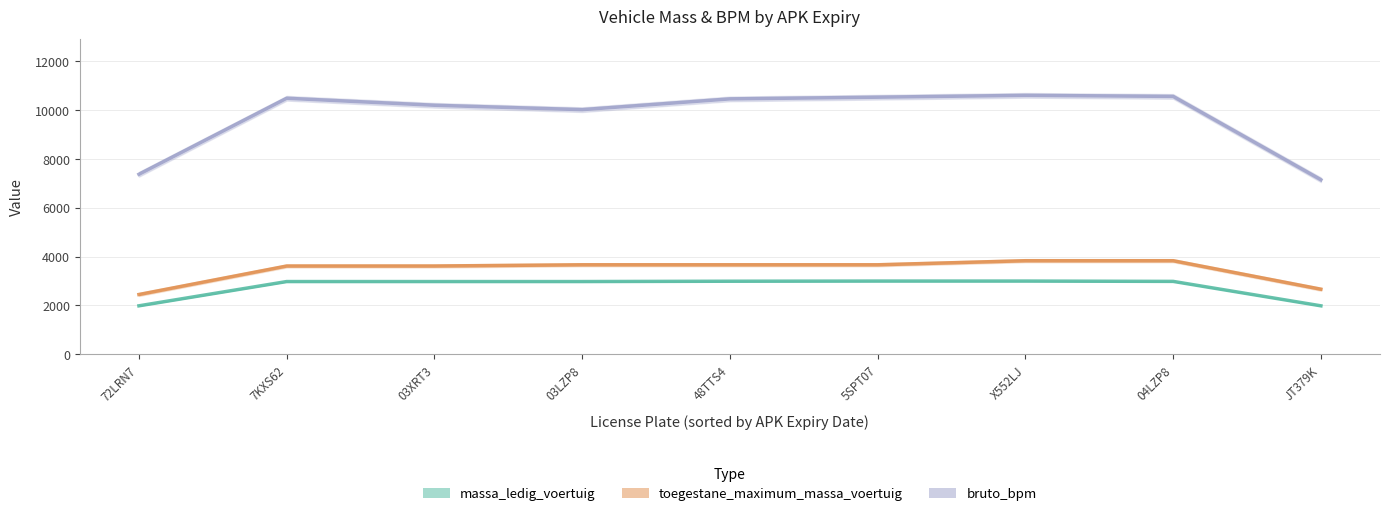

What are all the series names shown in the legend?

massa_ledig_voertuig, toegestane_maximum_massa_voertuig, bruto_bpm